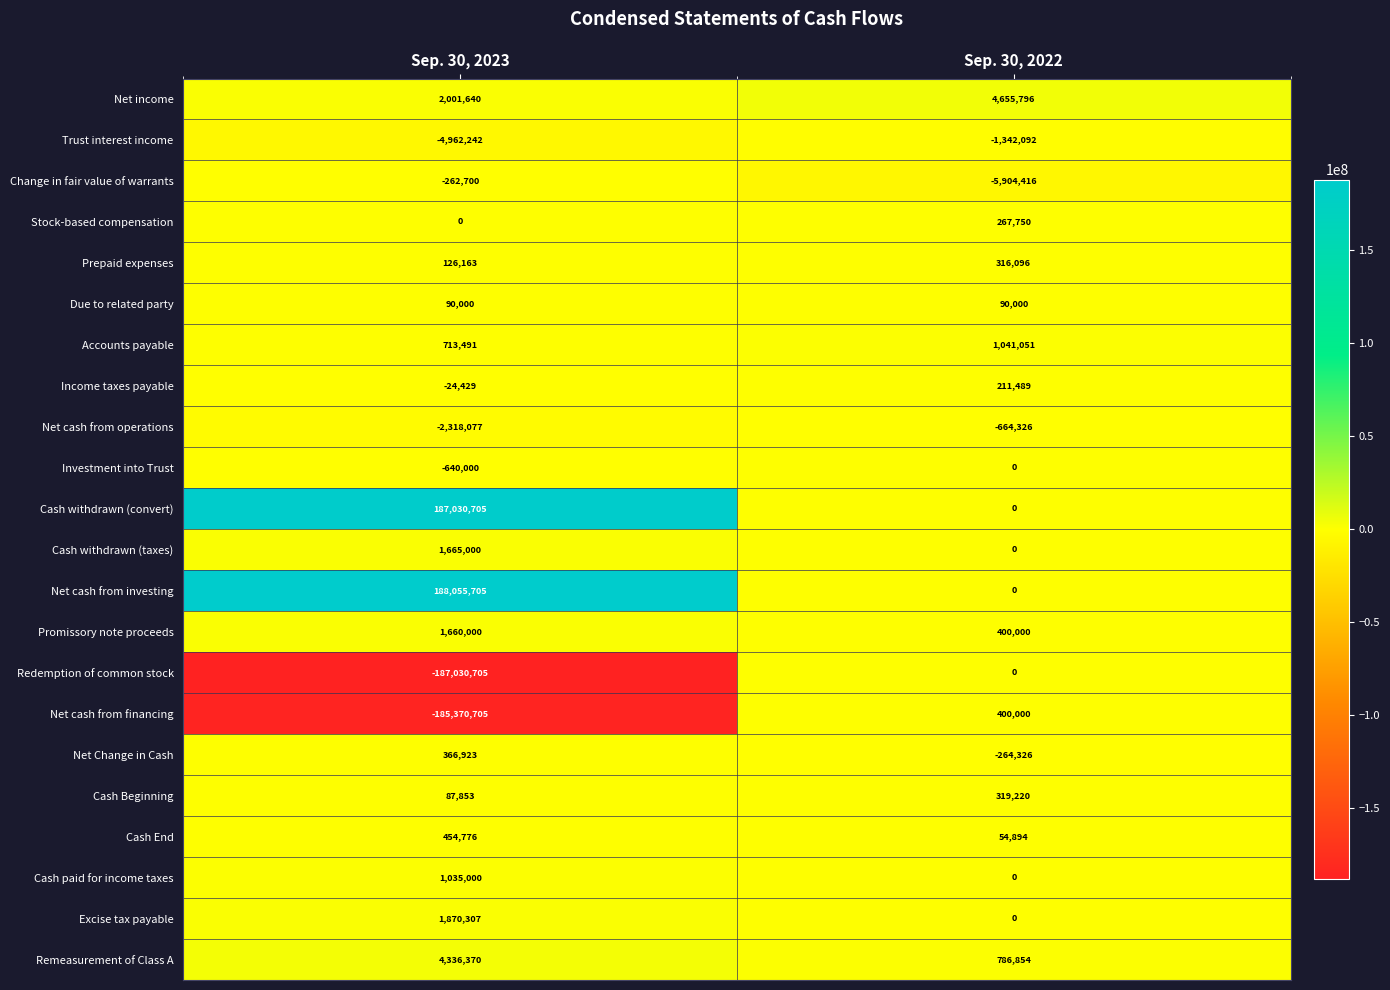

Which series has the largest total across all categories?

Net cash from investing